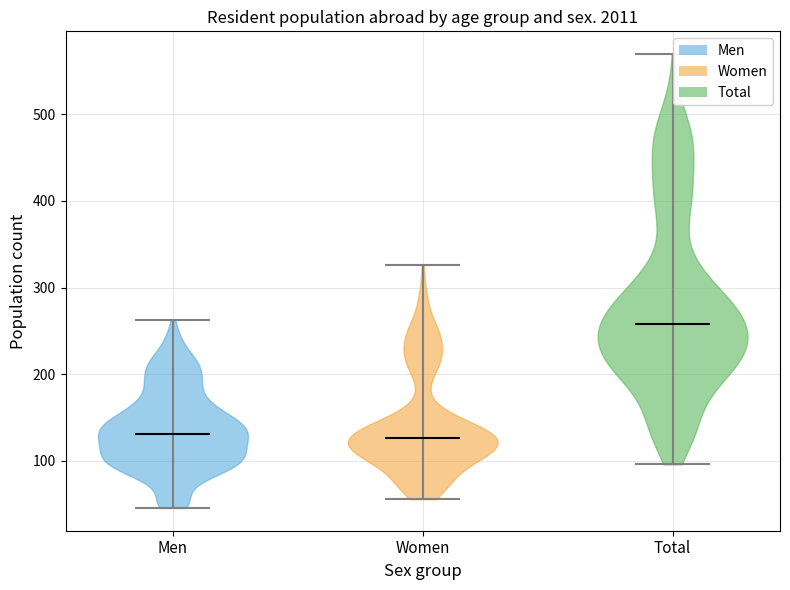

Reading left to right, read every violin against the y-axis: where its median line is, and the lowest and highest points it reaches. The values are not printed on the chart, so give them approximately, as read against the axis.

Men: median line 130, lowest point 50, highest point 260
Women: median line 130, lowest point 60, highest point 330
Total: median line 260, lowest point 100, highest point 570